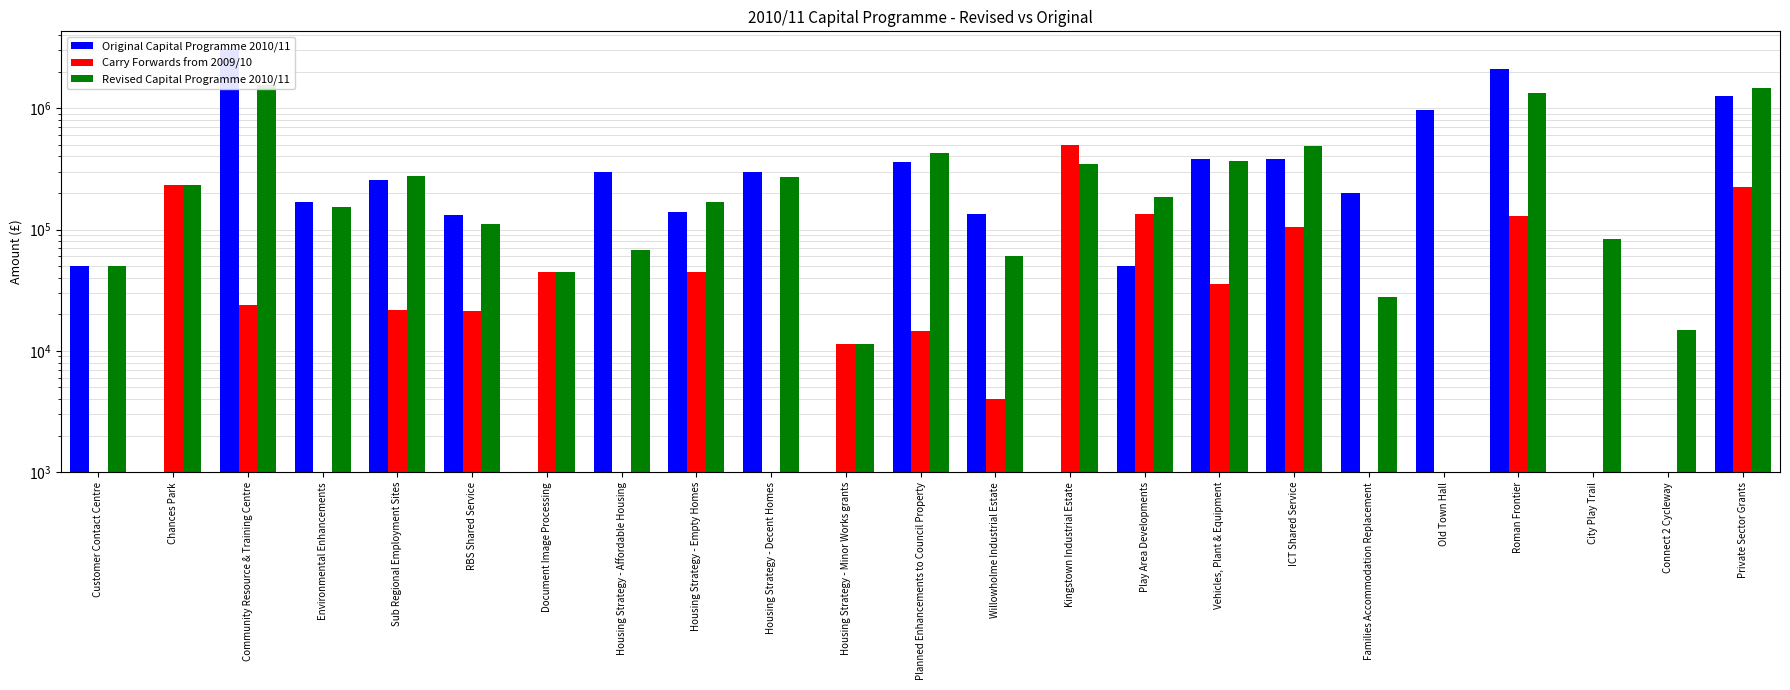

What position from the left is Kingstown Industrial Estate?

14